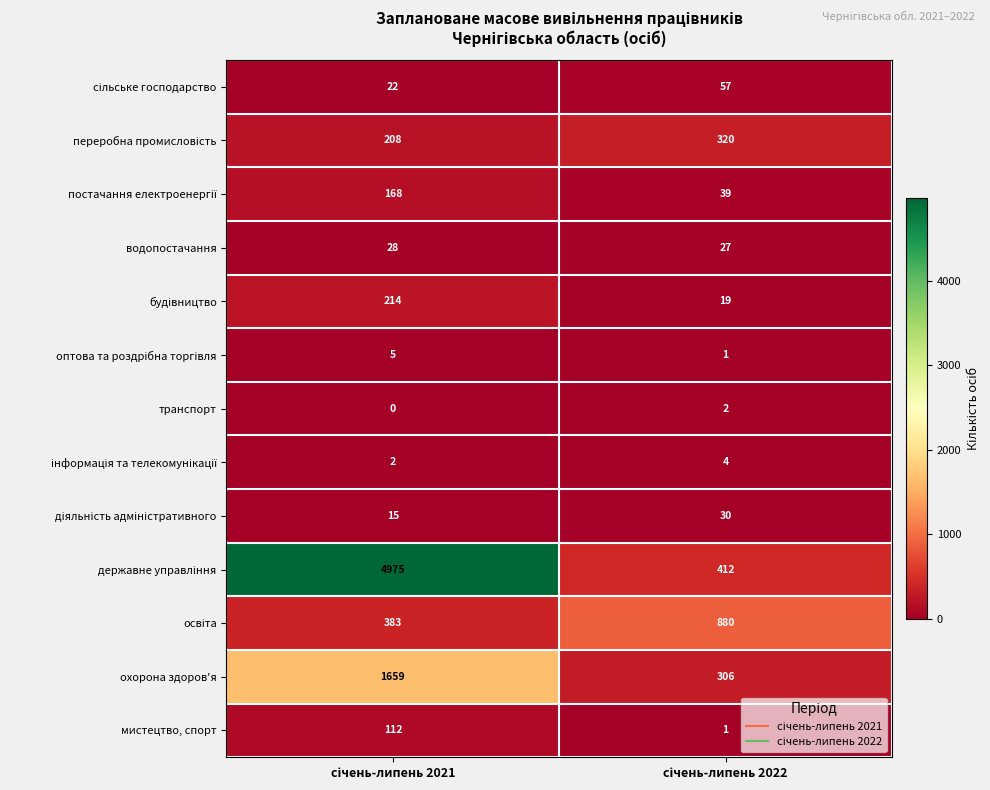

What is the average value of the водопостачання series?

28